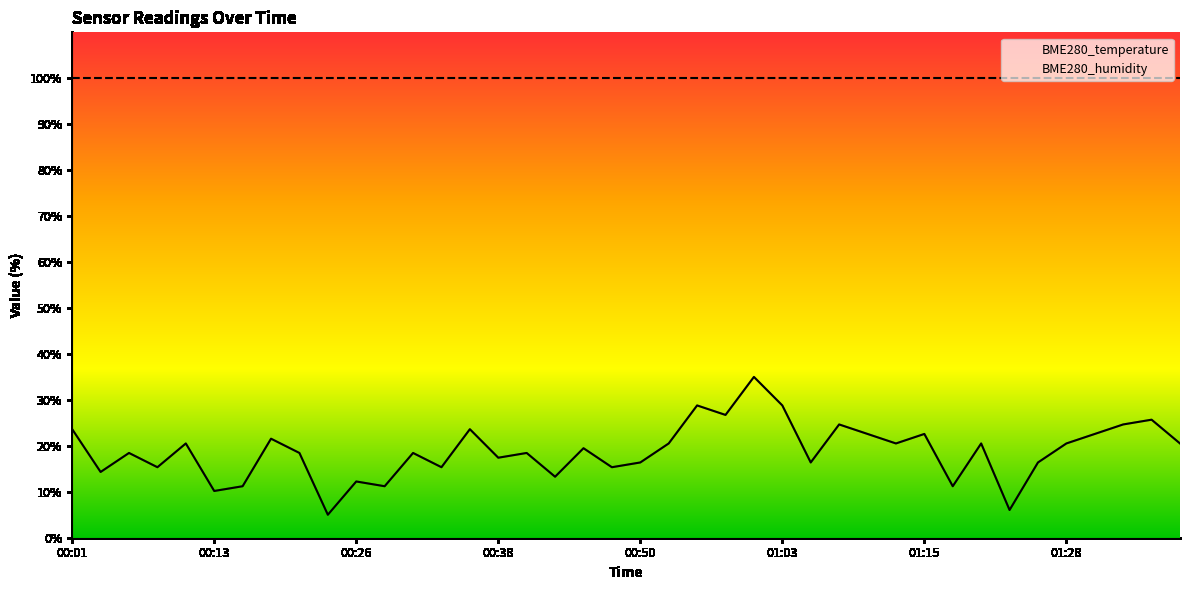

The value of BME280_temperature at 31 is 15.7. True or false?

False